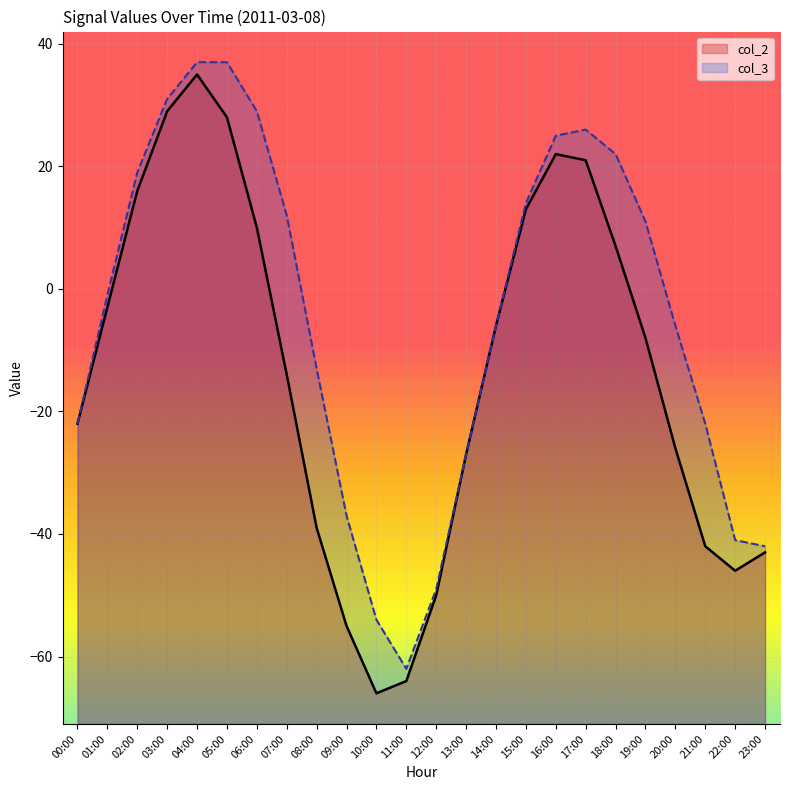

List the series in order of their overall mean, highest first.

col_3, col_2